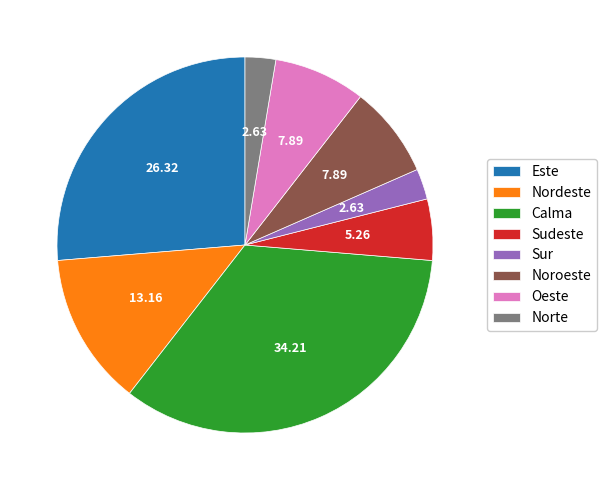

Approximately how many times larger is the value at Sudeste compared to Nordeste?

0.4